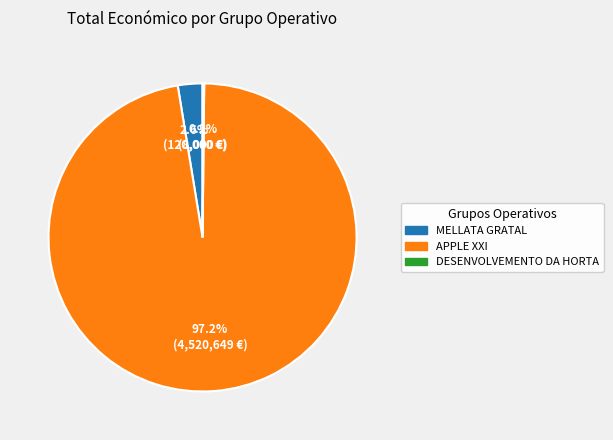

Is there a majority slice in this chart?

Yes